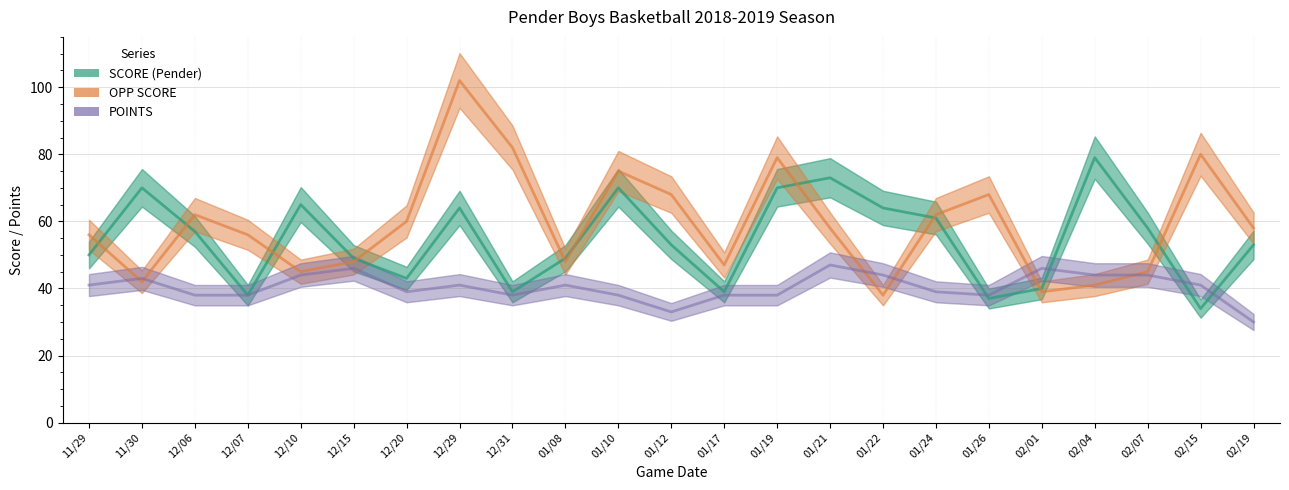

What is the minimum value shown in the chart?

30